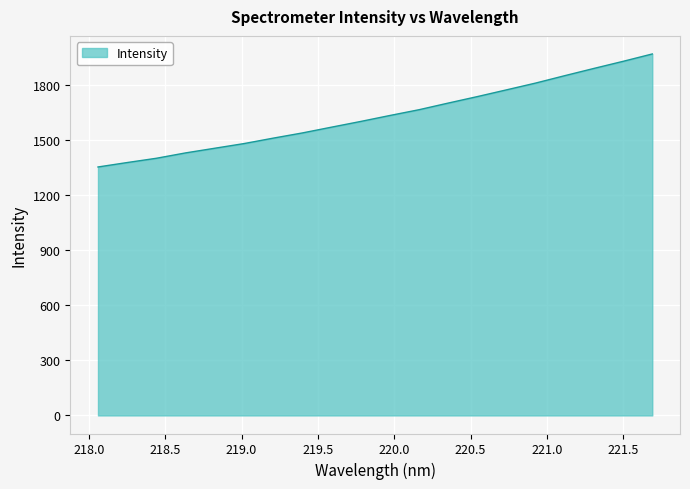

What is the greatest value displayed?

1968.7